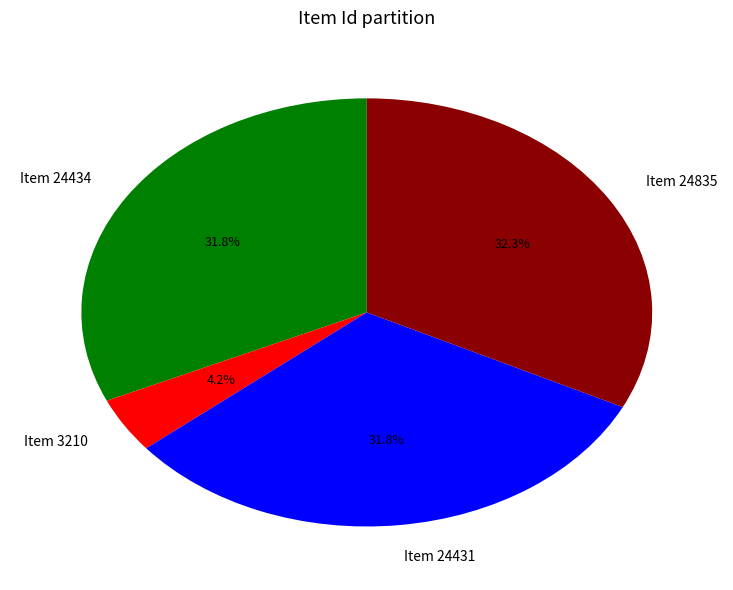

Between Item 24835 and Item 24434, which is larger?

Item 24835